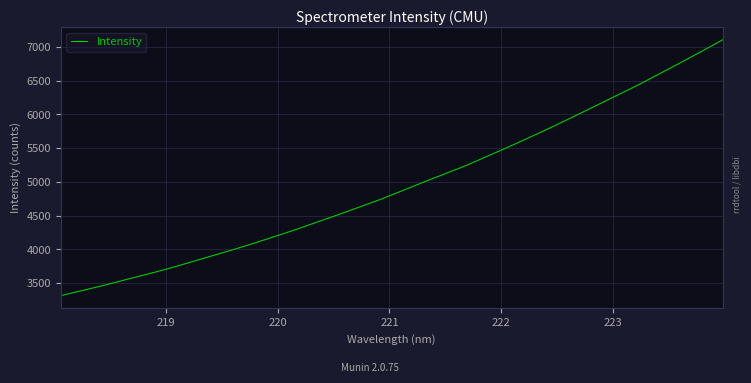

What is the maximum value shown in the chart?

7104.2